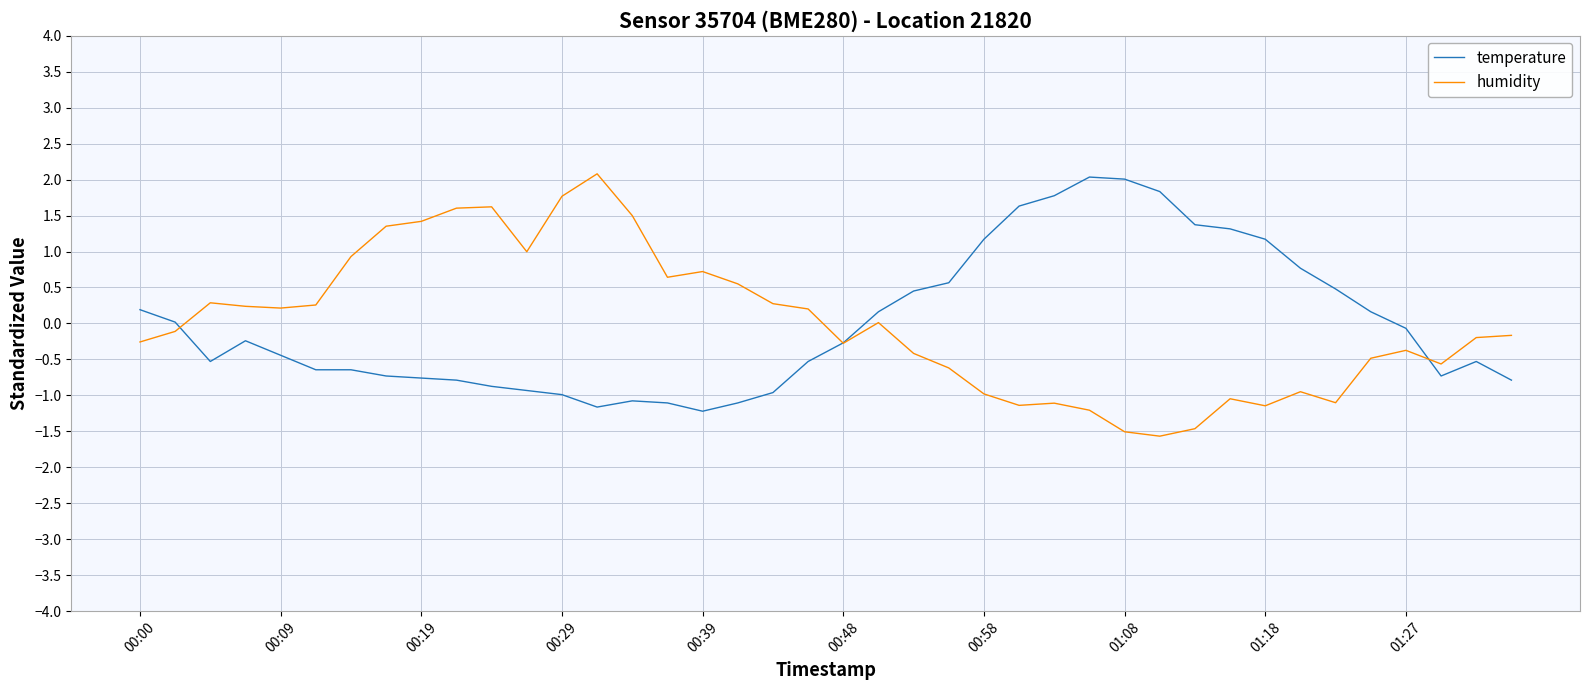

What is the minimum value shown in the chart?

-1.6